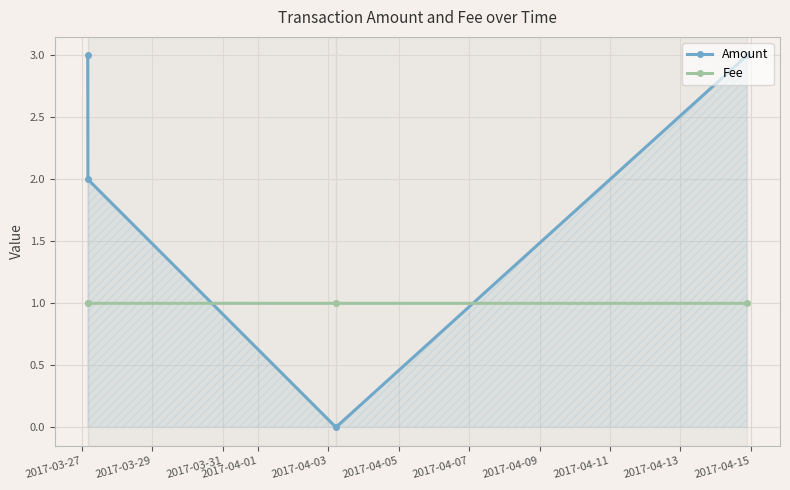

What is the maximum value for Fee?

1.0